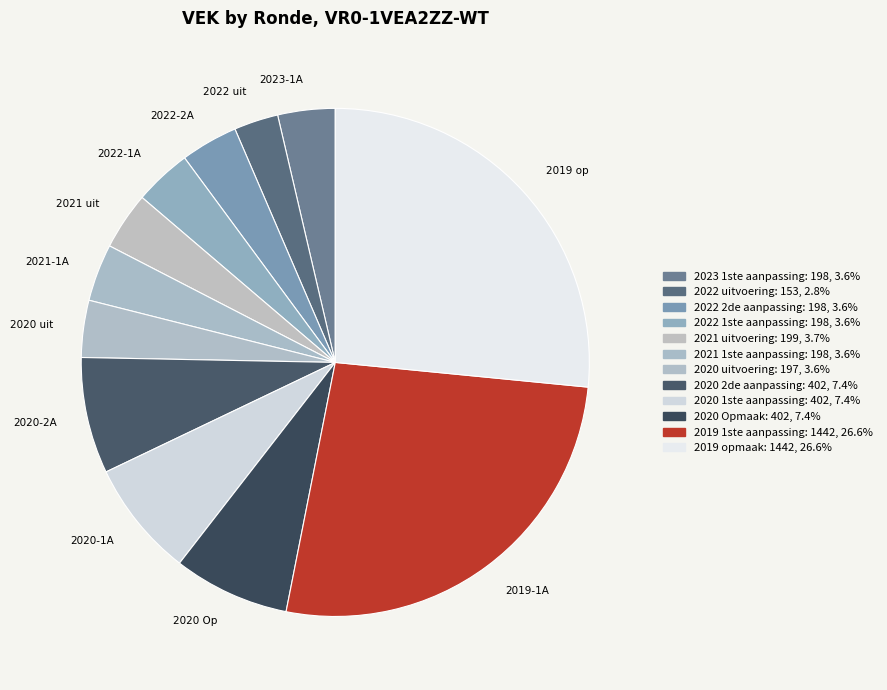

What percentage is the 2022 uitvoering slice, to the nearest percent?

3%